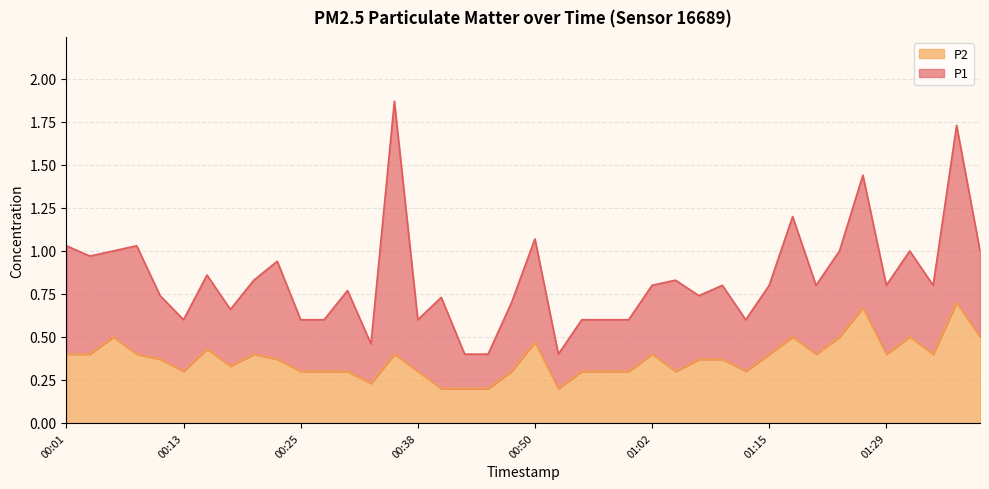

What is the label of the 8th point from the right?

01:20